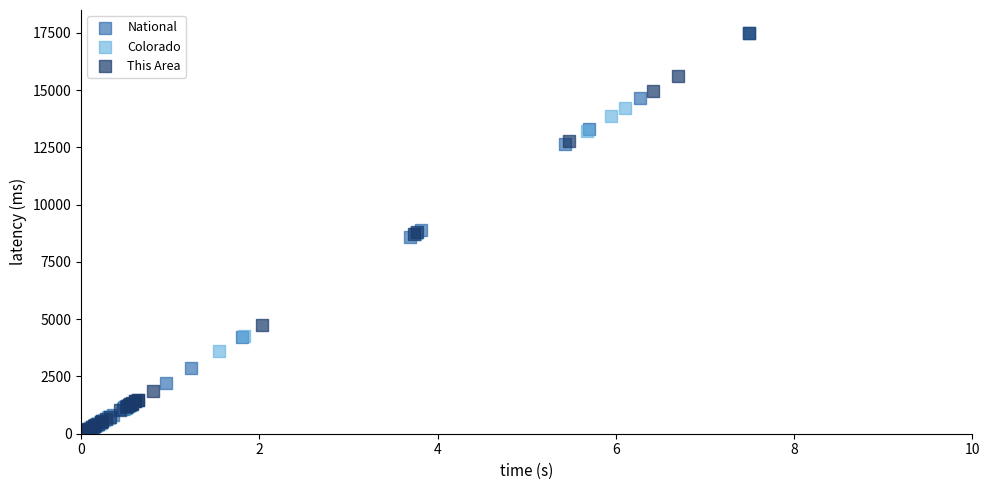

Which series has the widest spread of Y values?

This Area